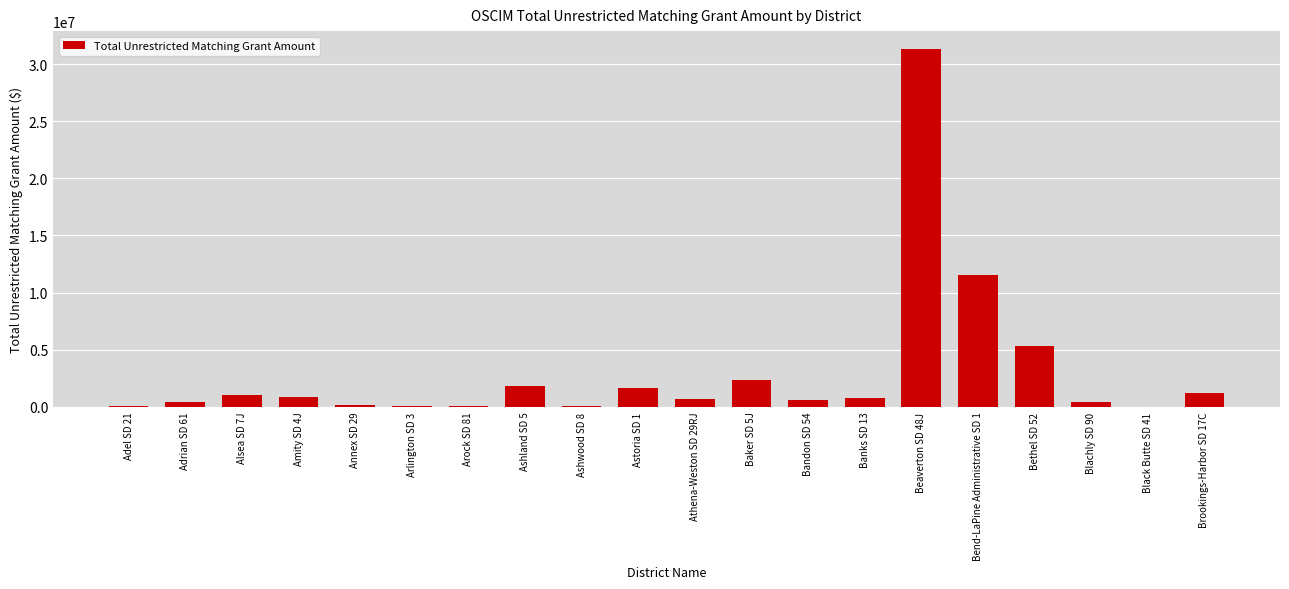

Where is the data nearest to the value 15669097?

Bend-LaPine Administrative SD 1